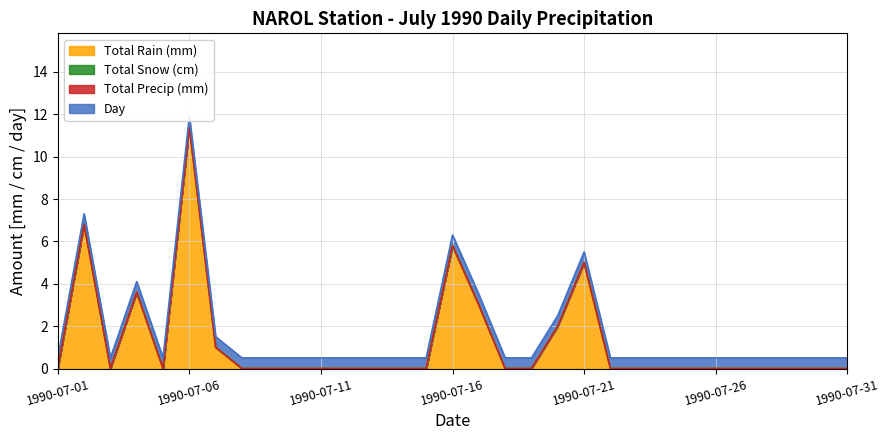

How many categories are shown in the chart?

31